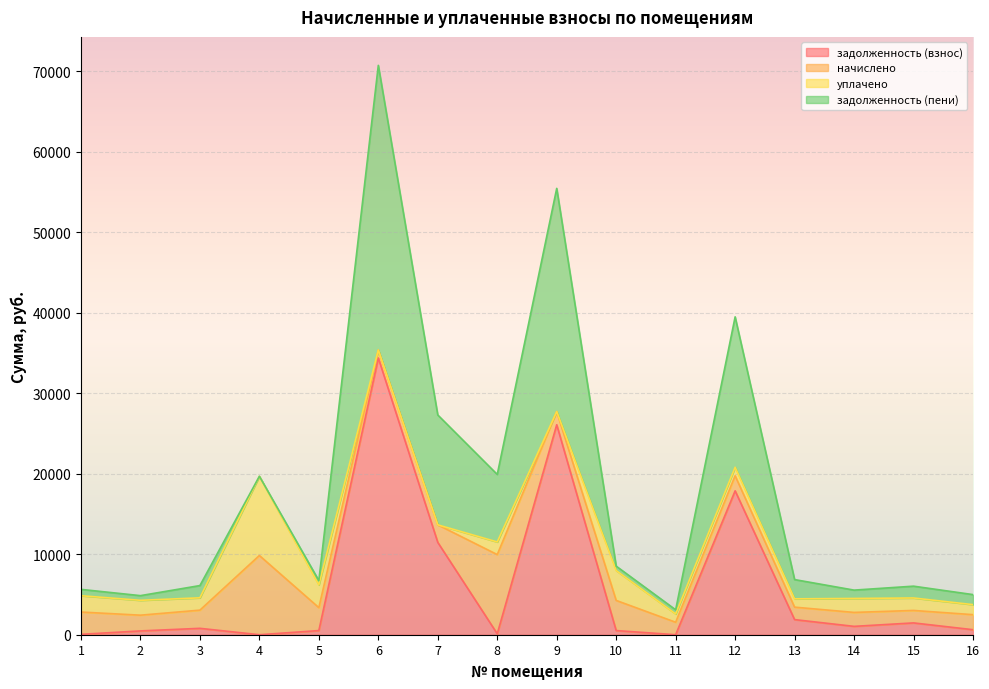

How many data points in задолженность (взнос) are less than 793?

8